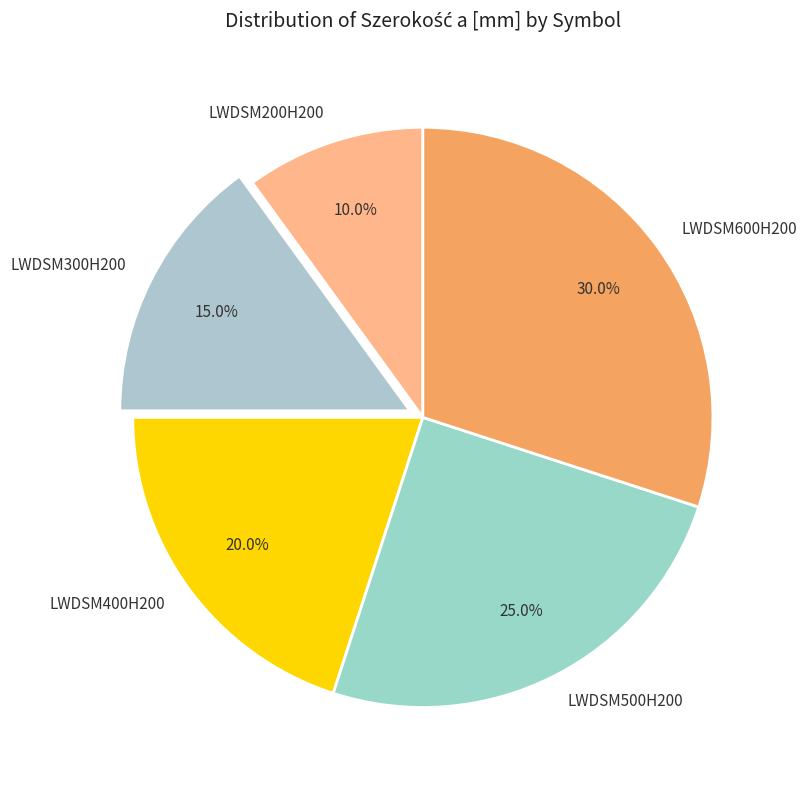

Combined, what portion of the pie is LWDSM300H200 and LWDSM500H200?

40.0%